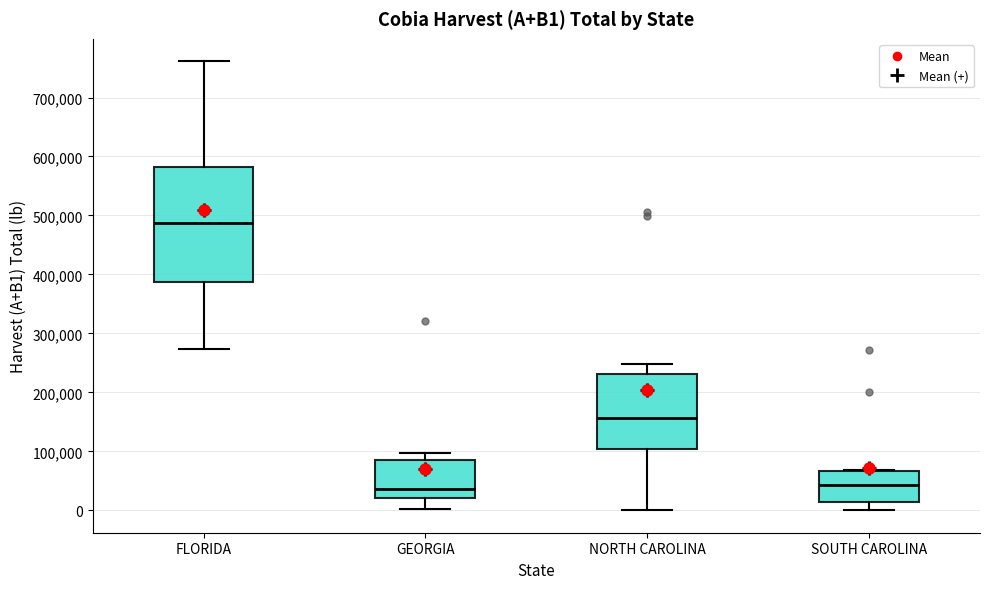

Reading left to right, transcribe this box plot: for each box, give where its median line is, the range the box spans, and where its two whiskers end, as read against the y-axis. The values are not printed on the chart, so give them approximately, as read against the axis.

FLORIDA: median 490000, box 390000 to 580000, whiskers 270000 to 760000
GEORGIA: median 40000, box 20000 to 90000, whiskers 0 to 100000
NORTH CAROLINA: median 160000, box 100000 to 230000, whiskers 0 to 250000
SOUTH CAROLINA: median 40000, box 10000 to 70000, whiskers 0 to 70000